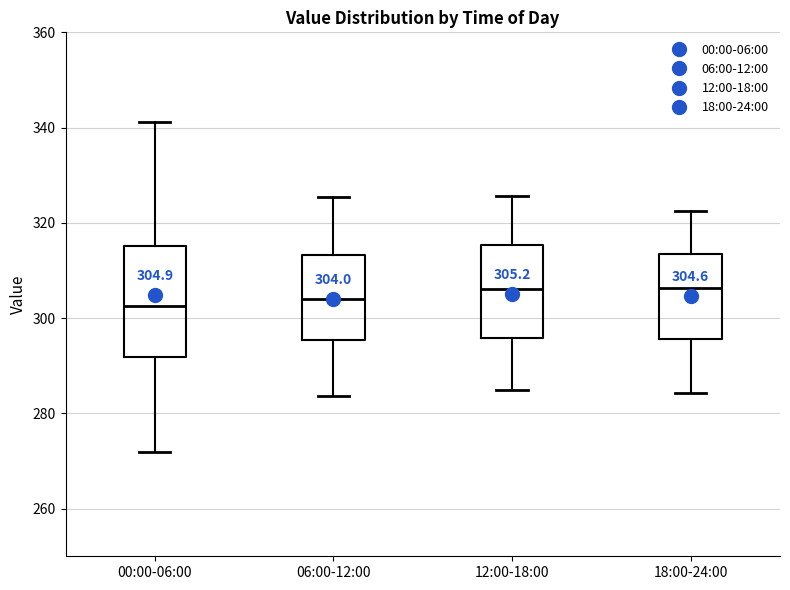

Comparing the boxes themselves (not the whiskers), which one is the tallest?

00:00-06:00